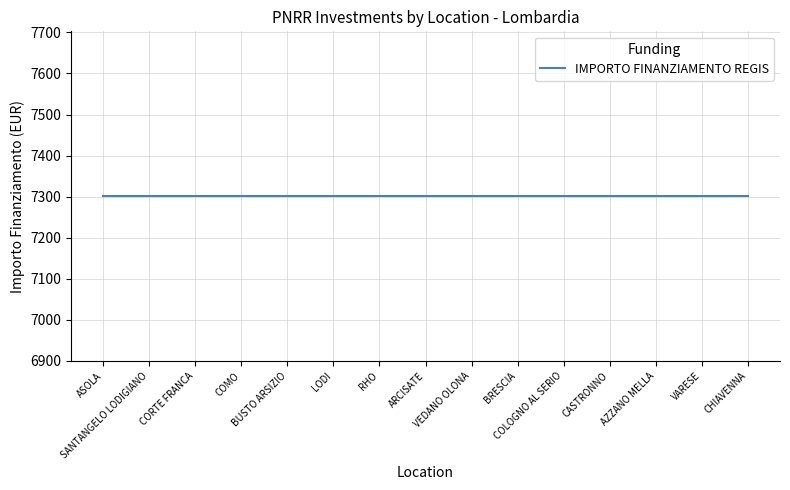

The IMPORTO FINANZIAMENTO REGIS series shows 12183.5 at BUSTO ARSIZIO. True or false?

False